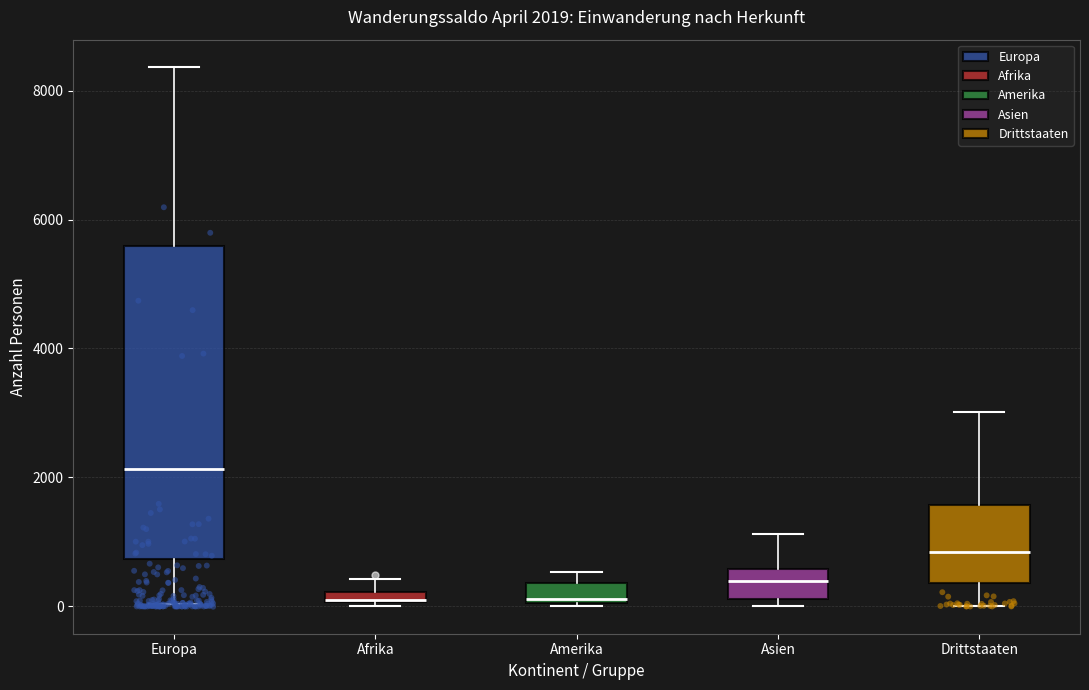

Comparing the boxes themselves (not the whiskers), which one is the tallest?

Europa